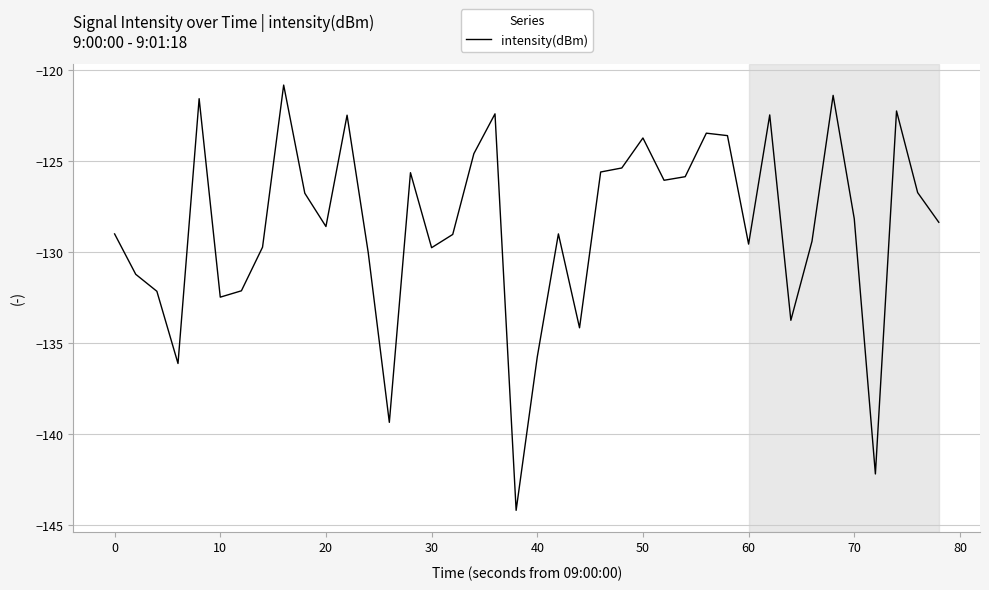

What is the minimum value shown in the chart?

-144.2